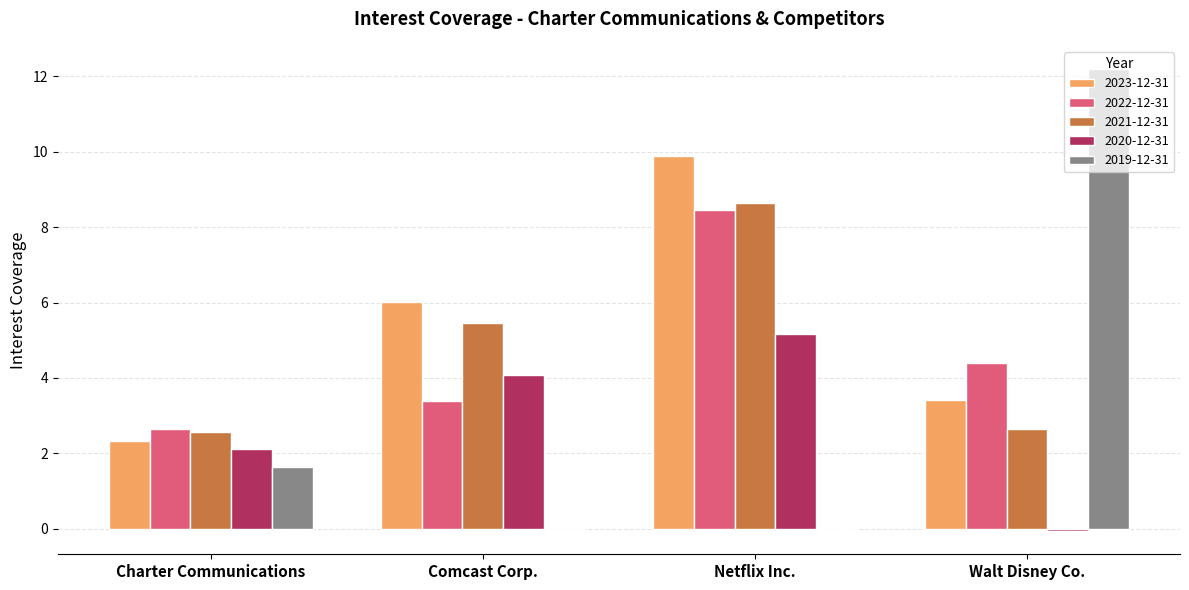

Which series has the largest range (max minus min)?

2019-12-31